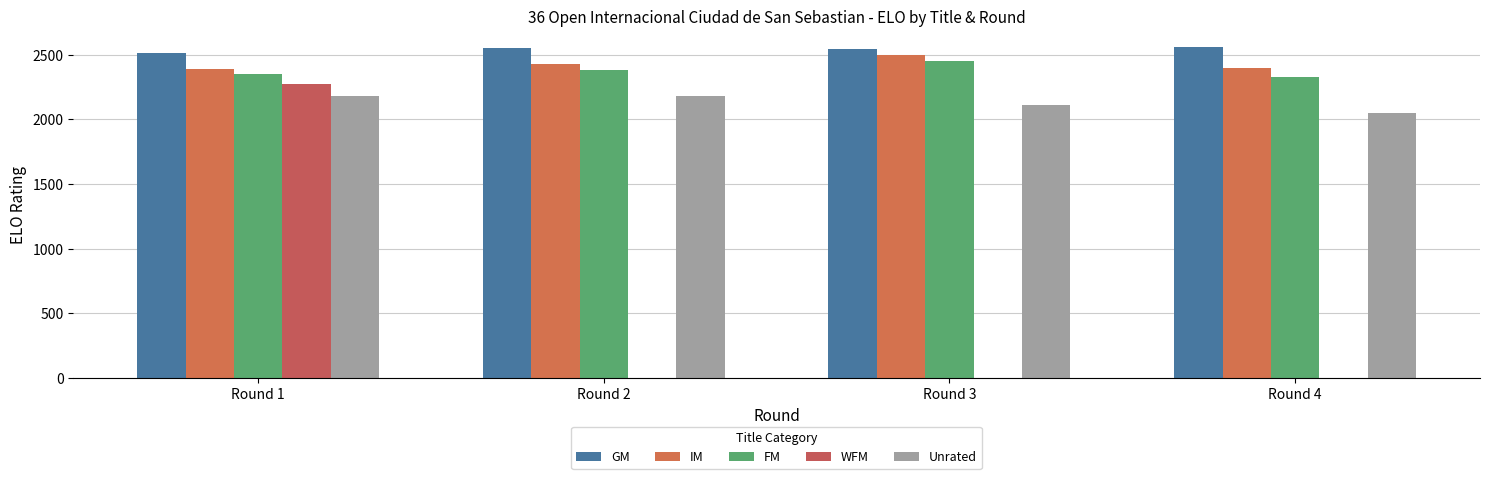

How many series are shown in this chart?

5